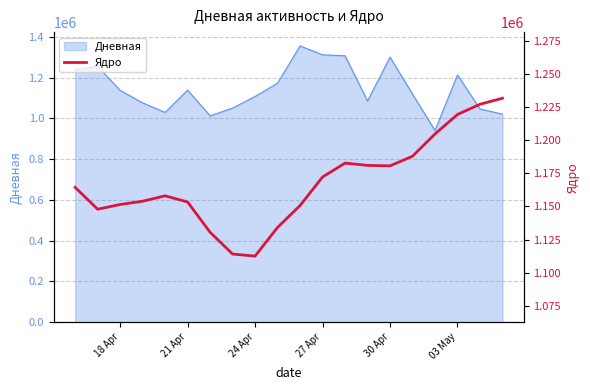

Reading right to left, list all the values displayed in this chart.

1231871	1227314	1219582	1204822	1188004	1180730	1181066	1182798	1172271	1150743	1134157	1112479	1114017	1130493	1153393	1158064	1153974	1151484	1147920	1164466